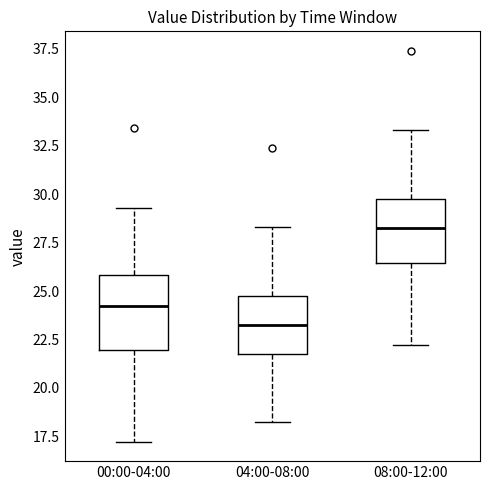

Comparing the boxes themselves (not the whiskers), which one is the tallest?

00:00-04:00